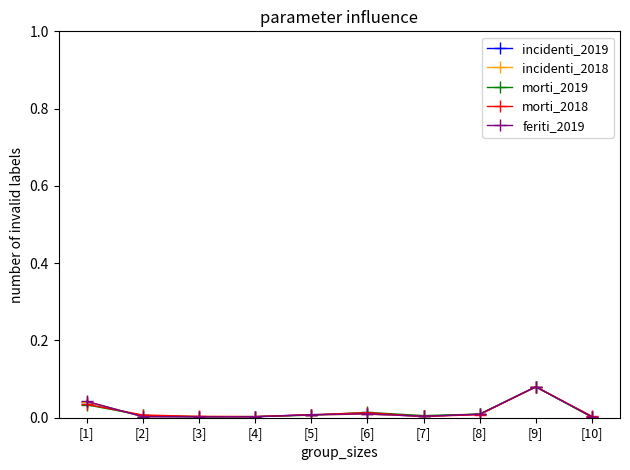

How many lines are shown in the chart?

5